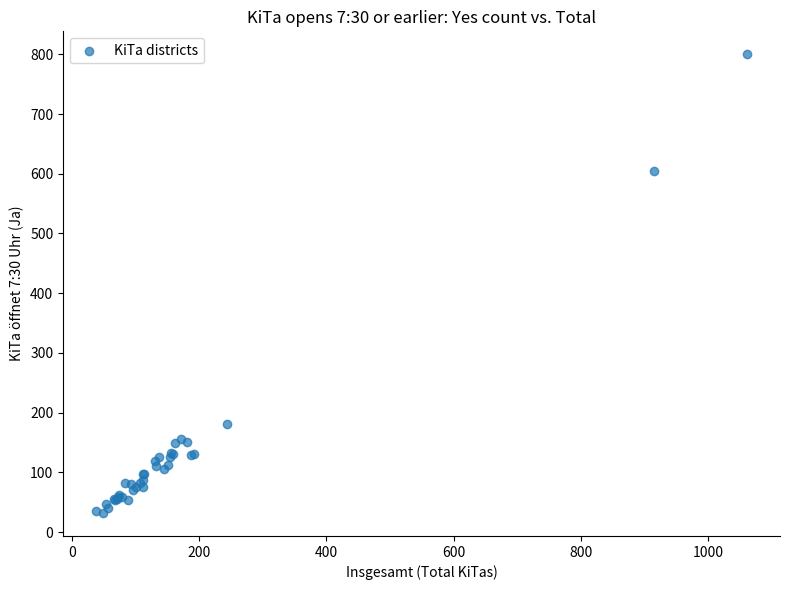

What Y value in the scatter plot is closest to 416?

604